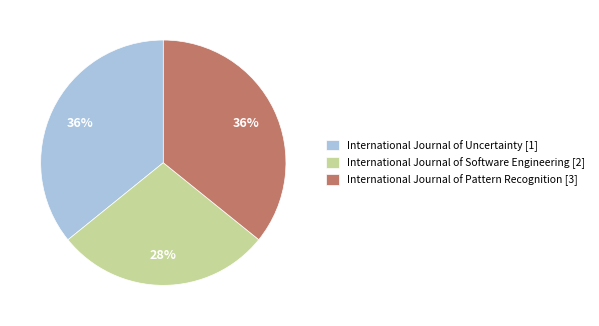

How many slices are in this pie chart?

3